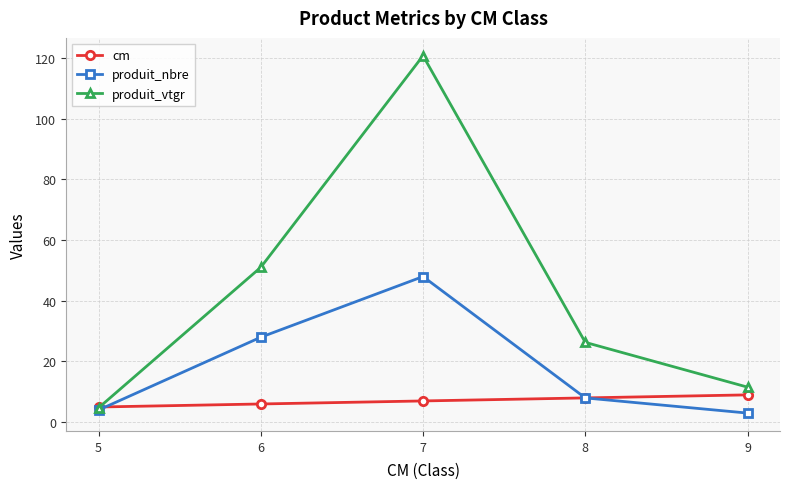

What is the sum of all produit_nbre values?

91.0